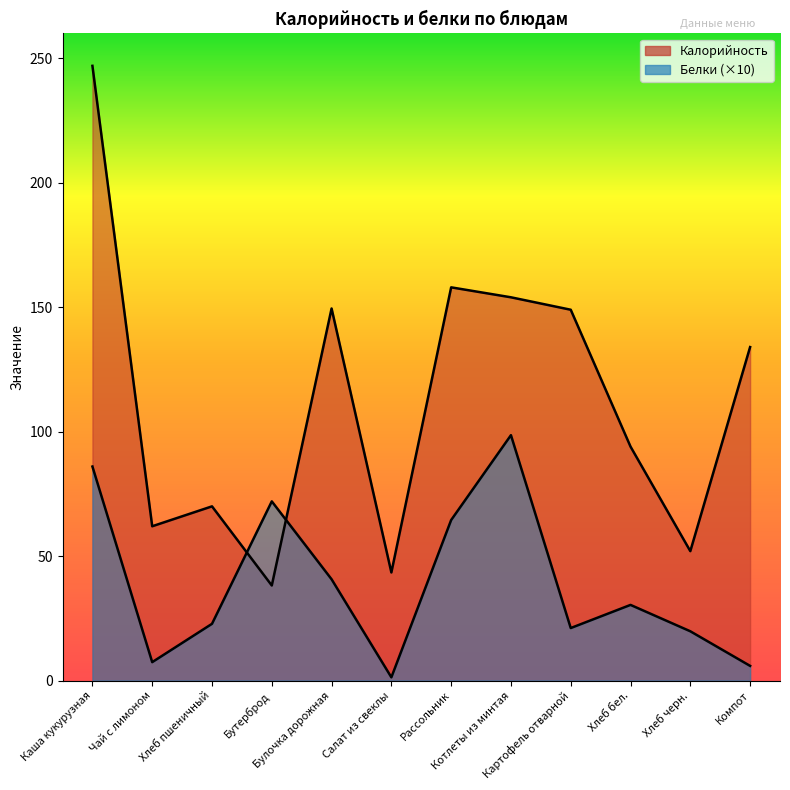

Count the number of categories in the chart.

12